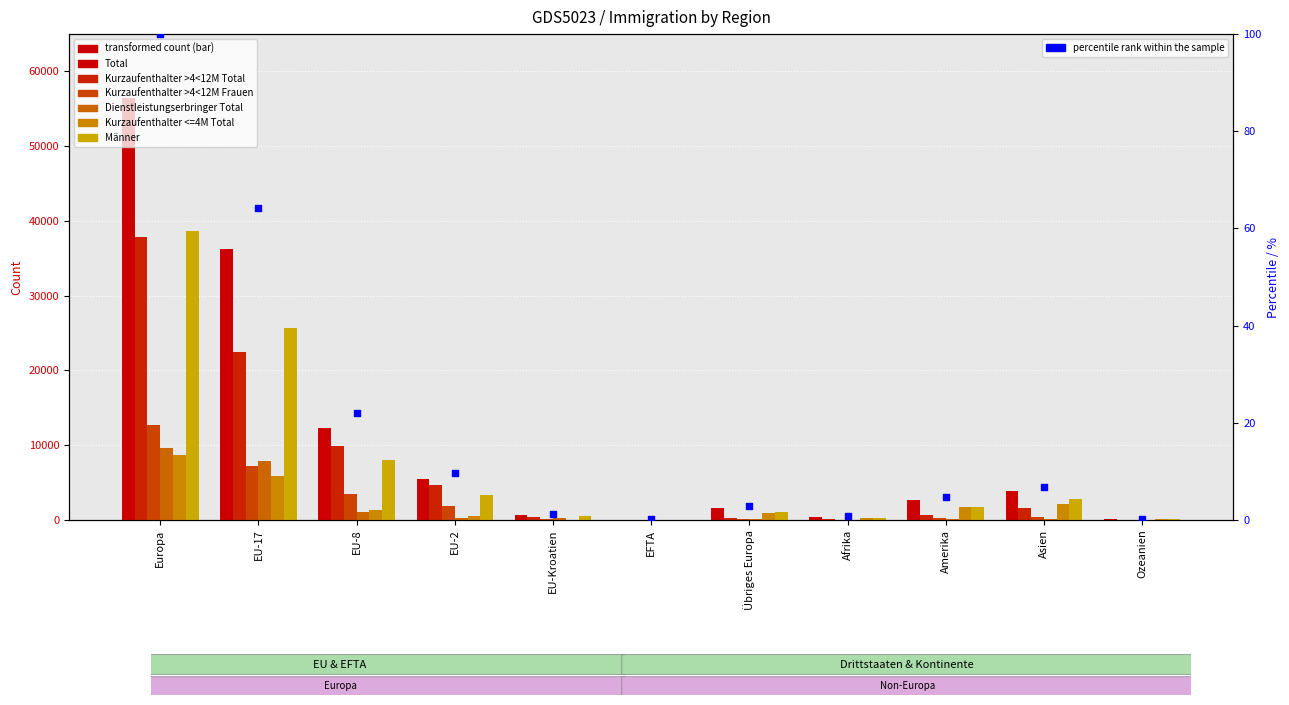

Is the value of Total at Asien greater than the value of Kurzaufenthalter >4<12M Total at Amerika?

Yes